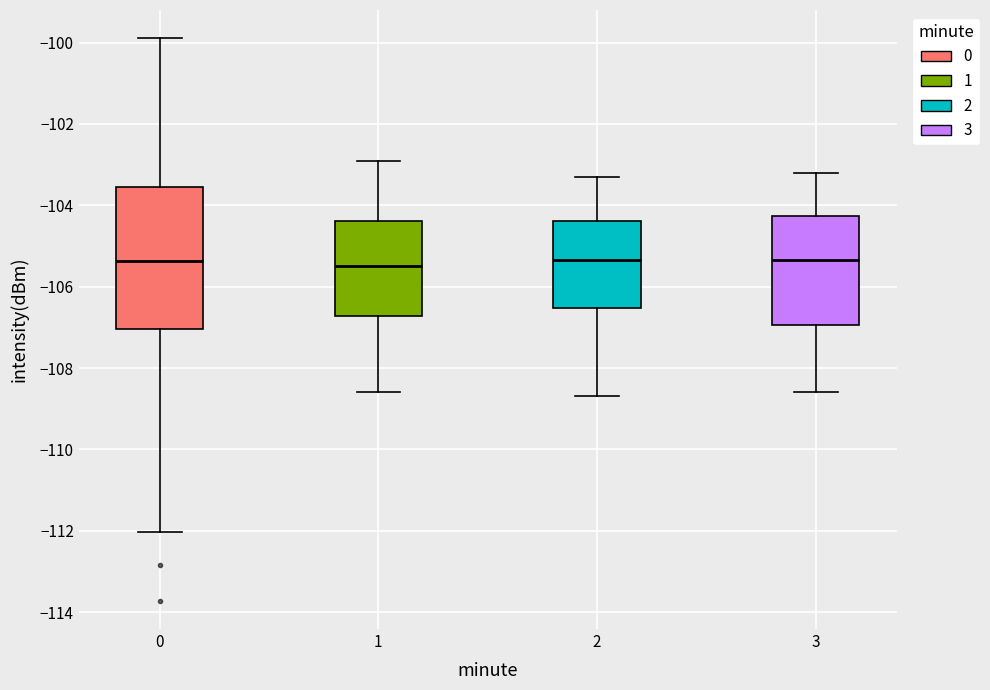

Where does the lower whisker of the box at x = 1 end on the y-axis? The values are not printed on the chart, so give them approximately, as read against the axis.

-108.6